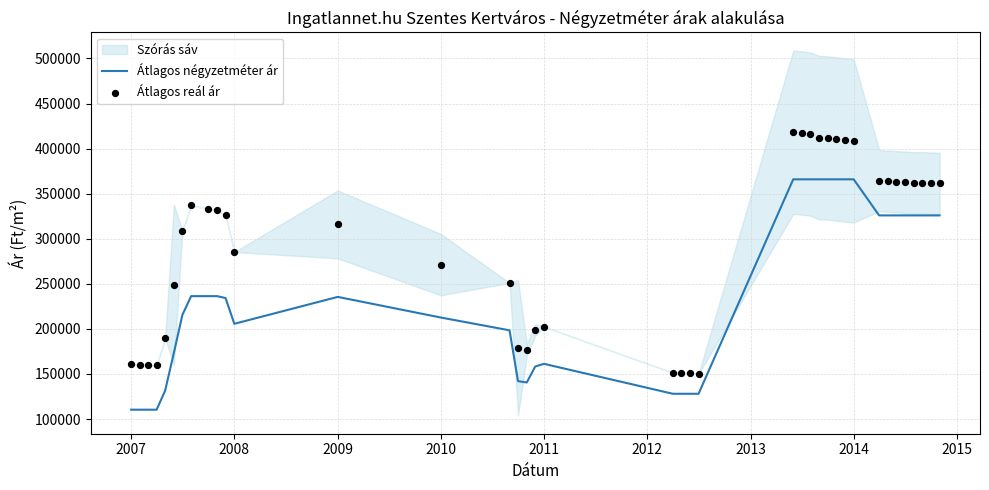

What is the minimum value for Átlagos négyzetméter ár?

110384